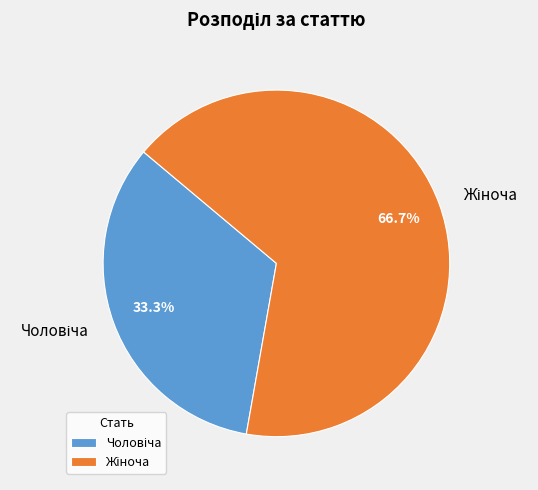

To the nearest percent, what is the difference between the largest and smallest slice percentages?

33%